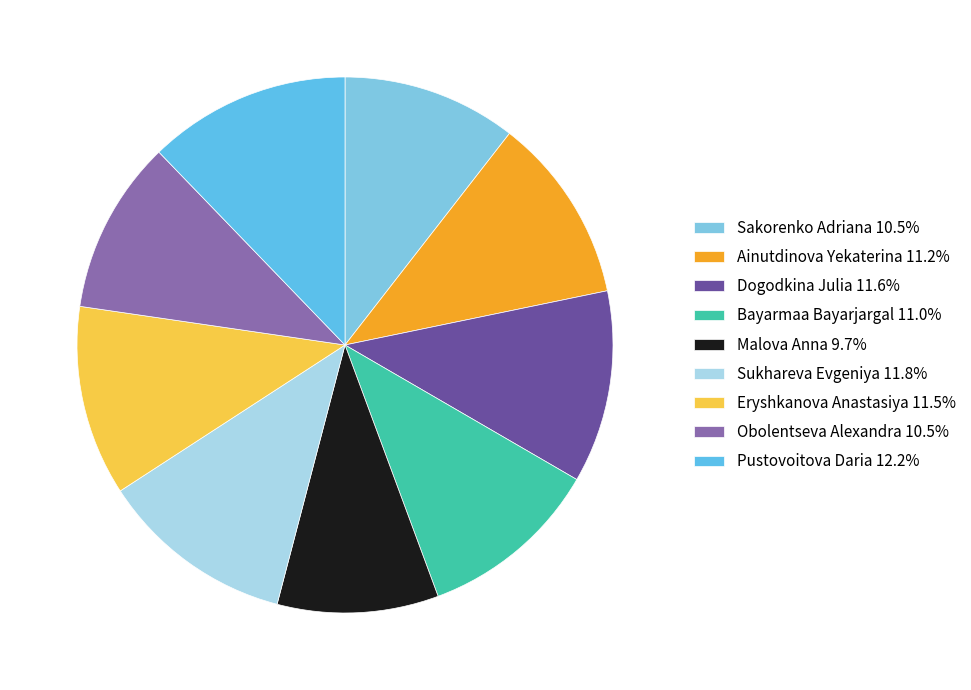

How many segments does this pie chart have?

9